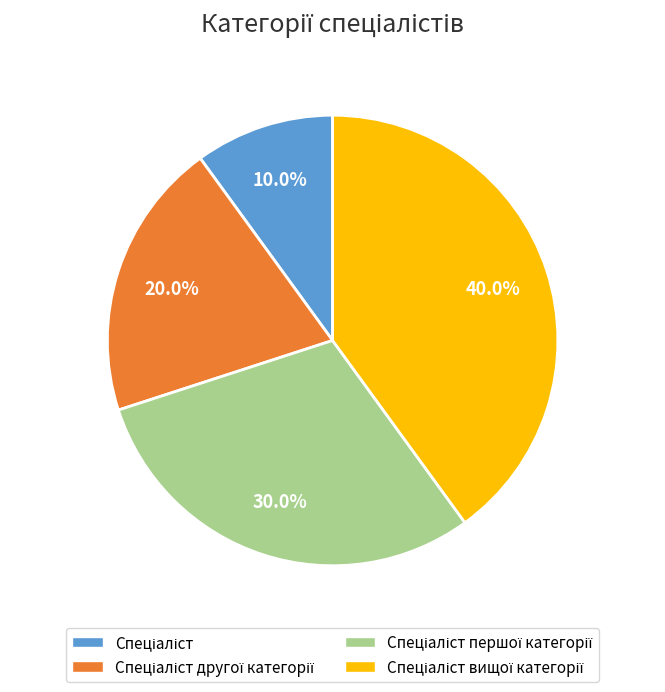

Count the number of slices in the pie.

4